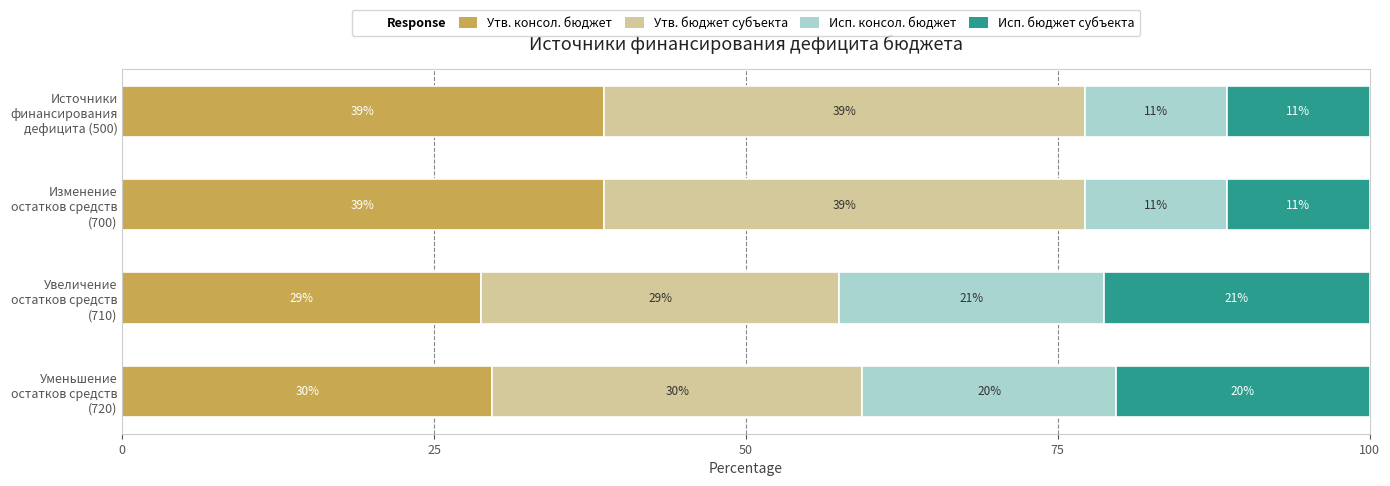

Reading left to right, what are all the values shown in this chart?

Утв. консол. бюджет: 38.6	38.6	28.7	29.7
Утв. бюджет субъекта: 38.6	38.6	28.7	29.7
Исп. консол. бюджет: 11.4	11.4	21.3	20.3
Исп. бюджет субъекта: 11.4	11.4	21.3	20.3